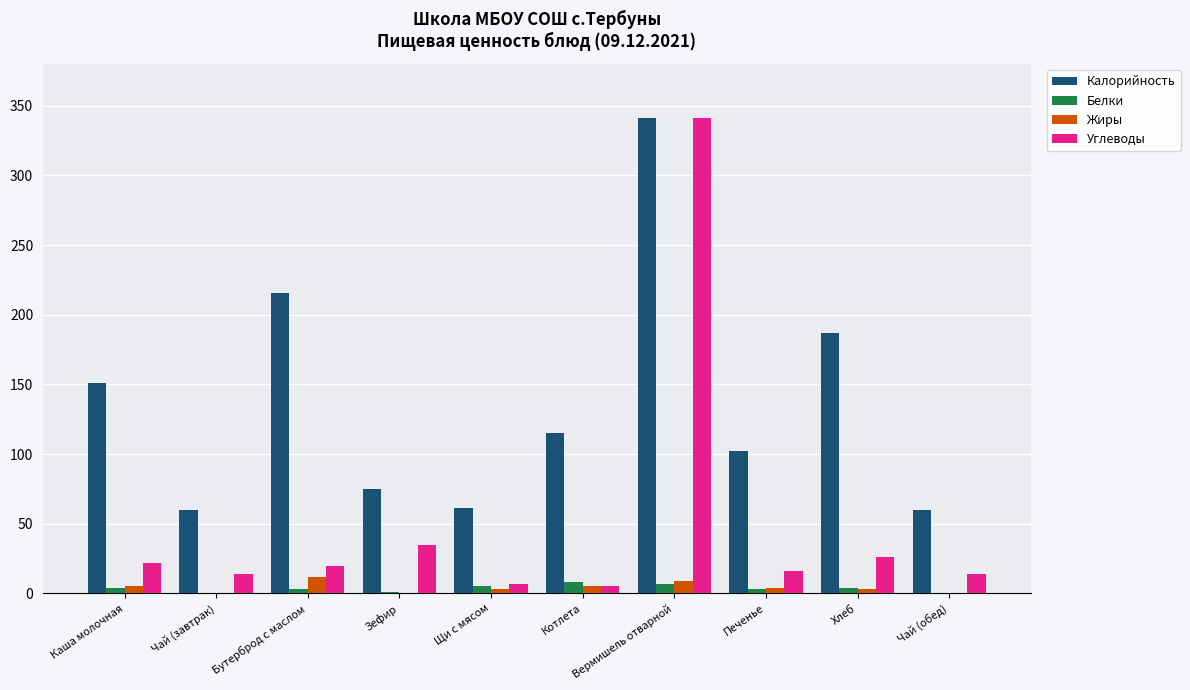

Which series has the largest total across all categories?

Калорийность